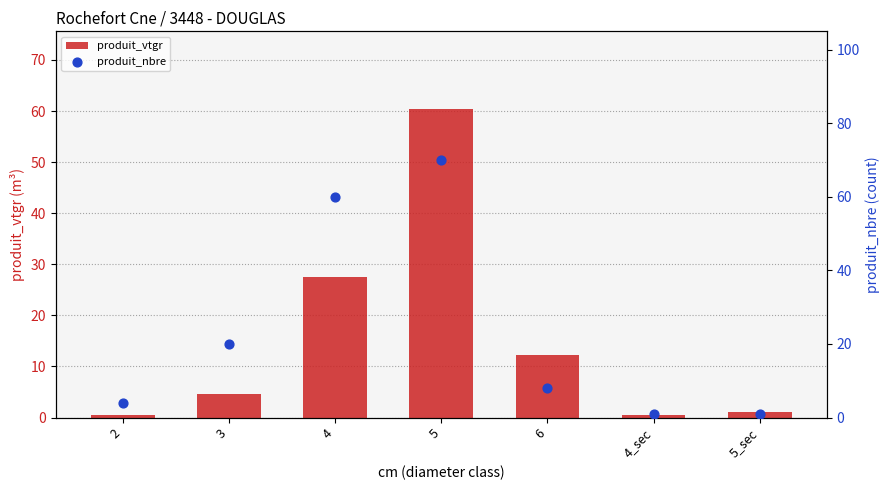

At which category is the sum across all series the highest?

5